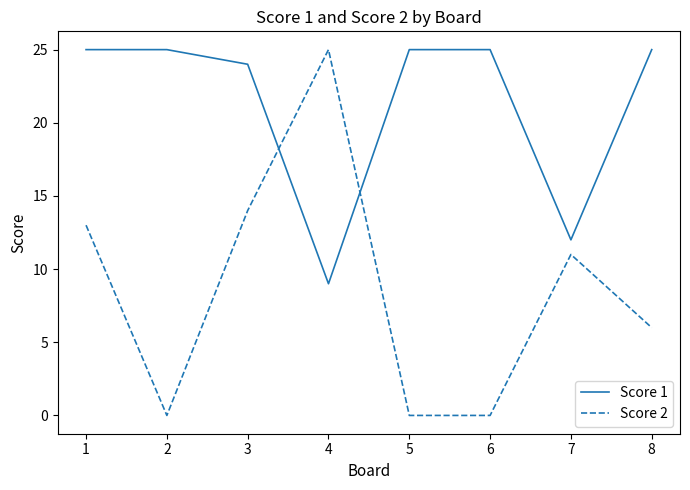

The Score 1 series shows 16 at 4. True or false?

False